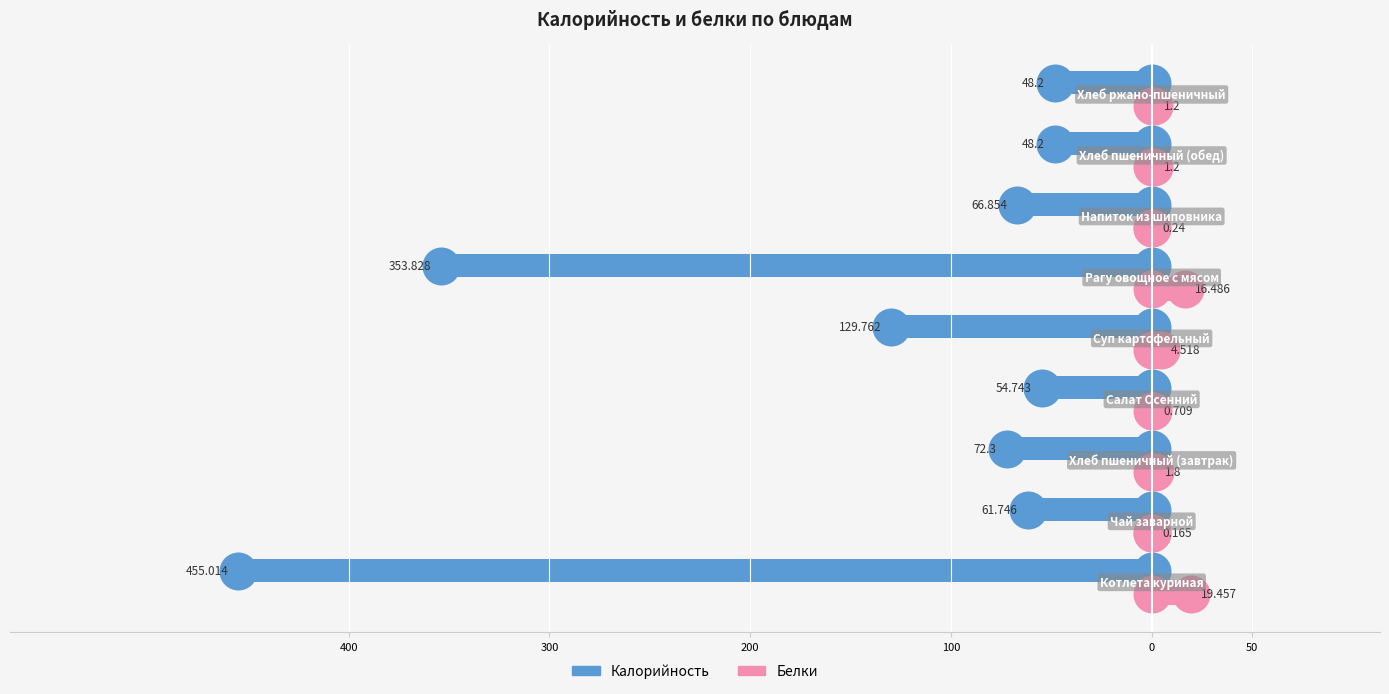

What are all the series names shown in the legend?

Калорийность, Белки